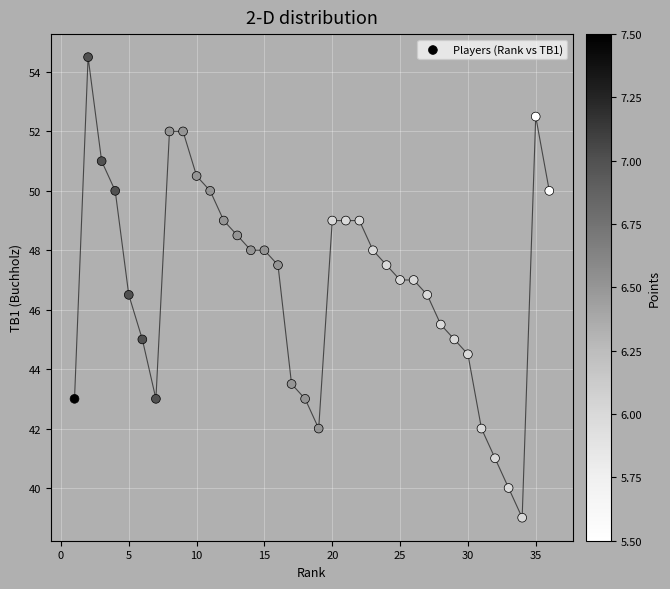

What is the range of Y values (max minus min)?

15.5